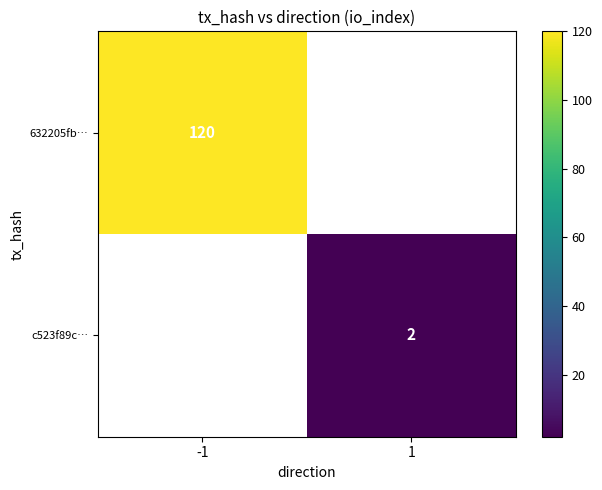

At how many categories does at least one series exceed 53?

1